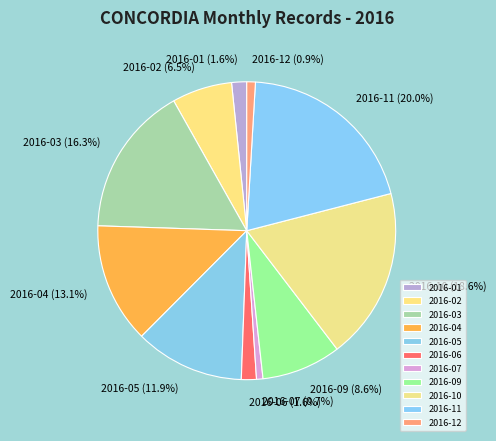

How much of the chart is everything except 2016-10?

81.4%